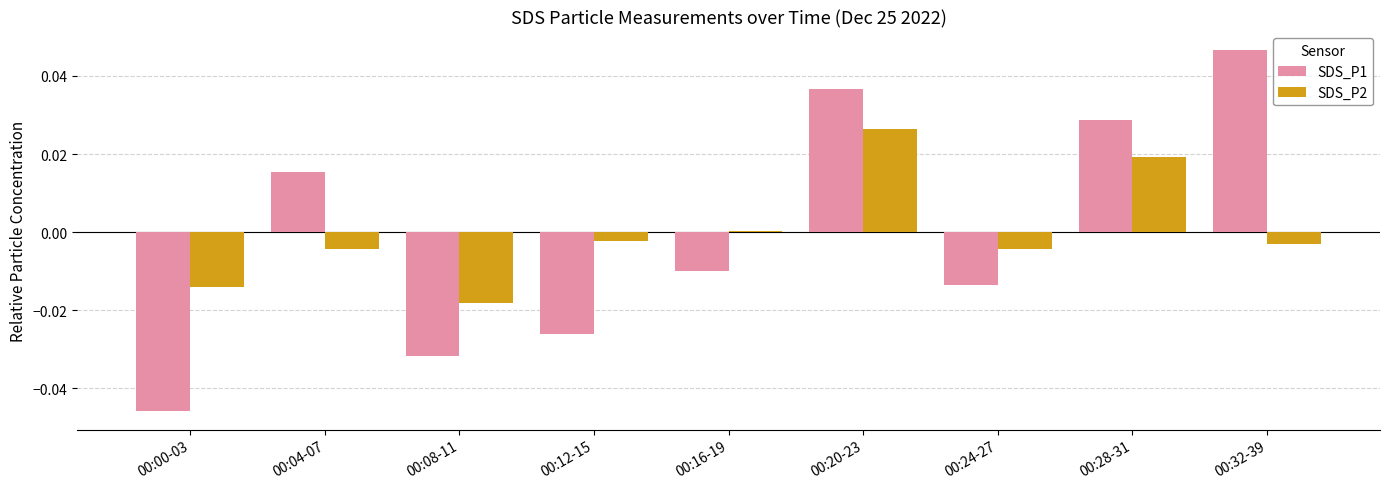

Are the bars grouped side by side (vs. stacked)?

Yes